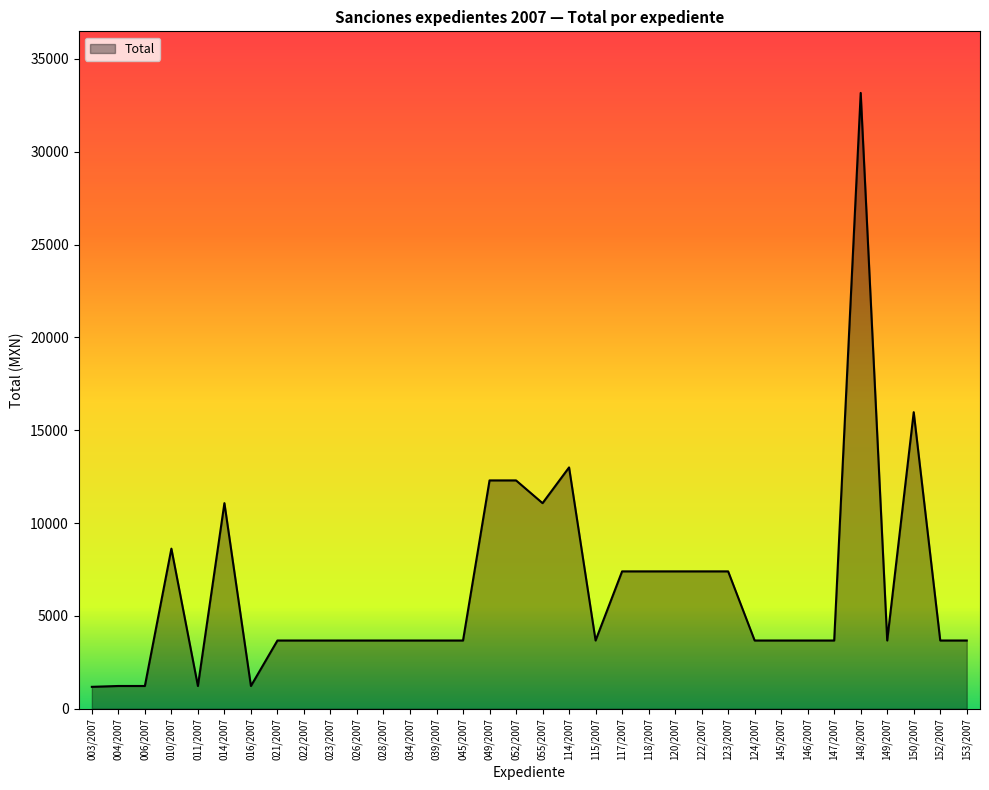

True or false: the data has more than 0 interior local peaks.

True